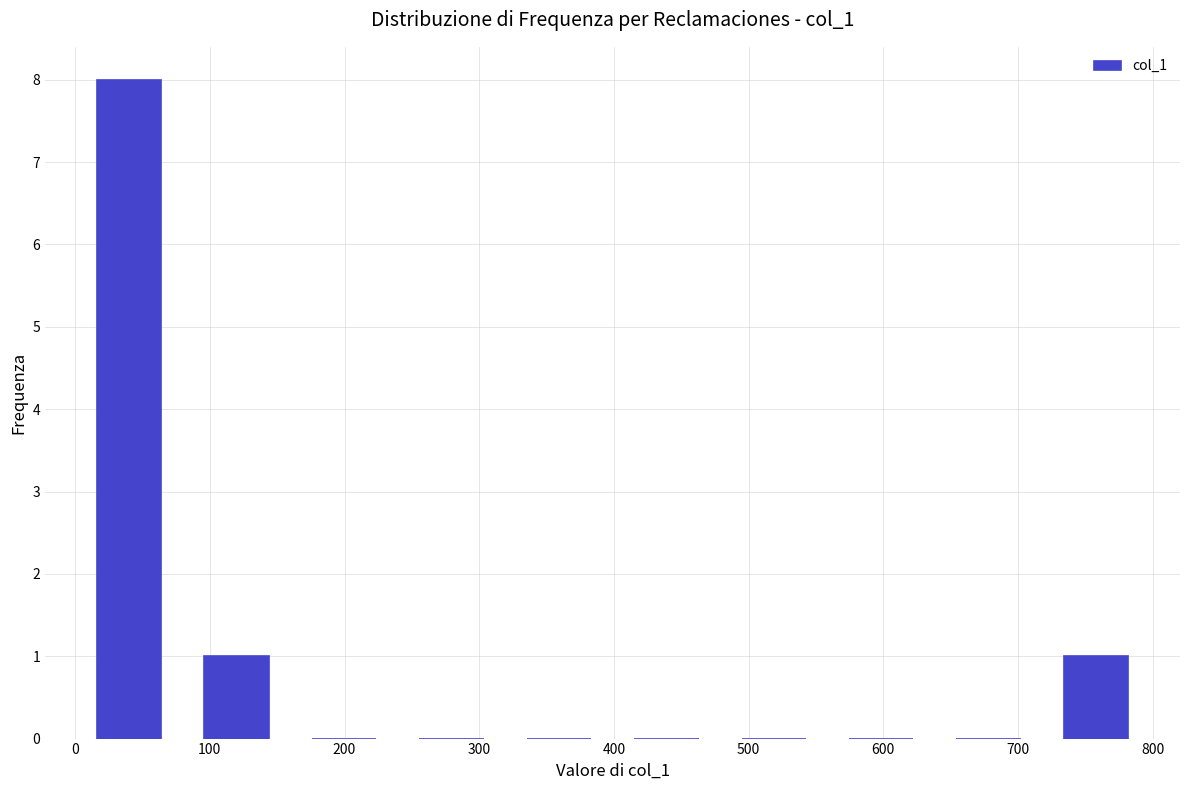

Reading left to right, list every bar in this chart as the range it spans on the x-axis followed by its height. Neither the bar edges nor the heights are printed on the chart, so give them approximately, as read against the axes.

0 to 80: 8
80 to 160: 1
160 to 240: 0
240 to 320: 0
320 to 400: 0
400 to 480: 0
480 to 560: 0
560 to 640: 0
640 to 720: 0
720 to 800: 1